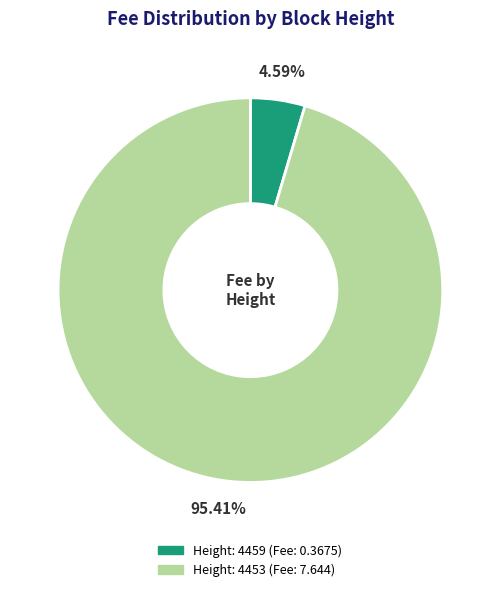

Is there a majority slice in this chart?

Yes